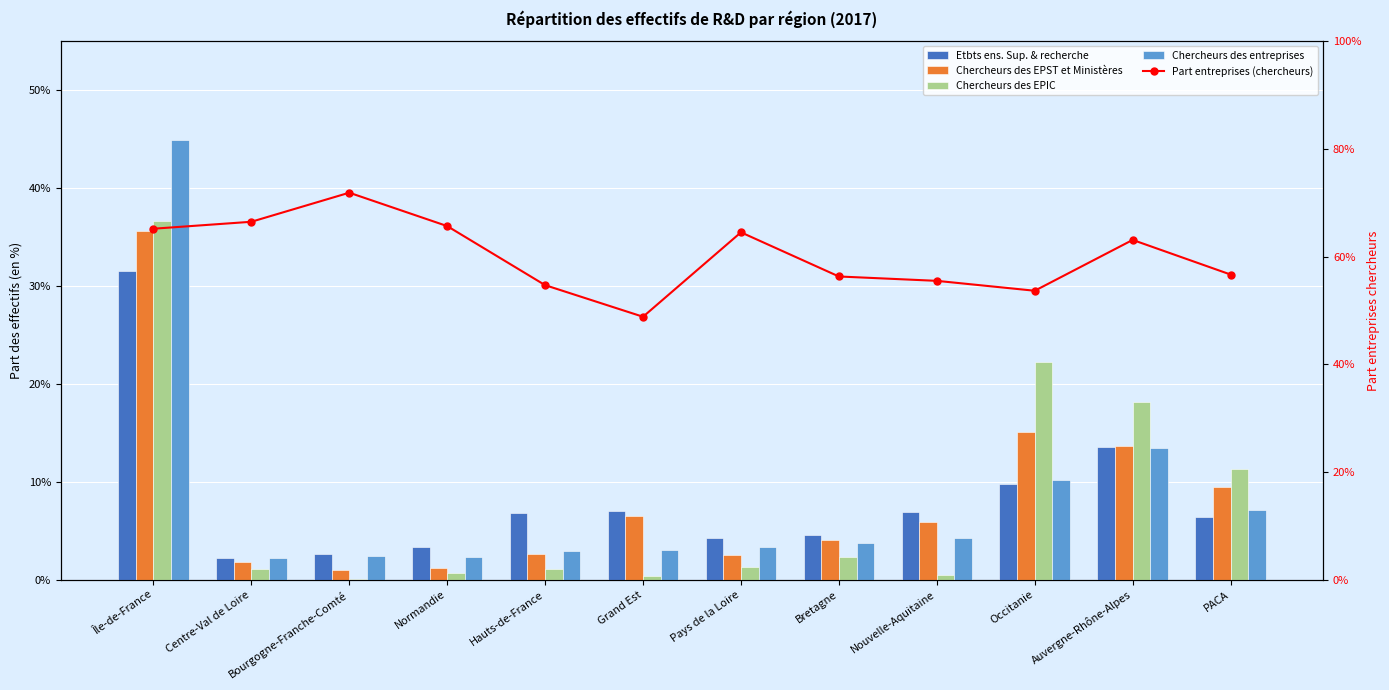

At which label is Chercheurs des EPST et Ministères closest to 0?

Bourgogne-Franche-Comté